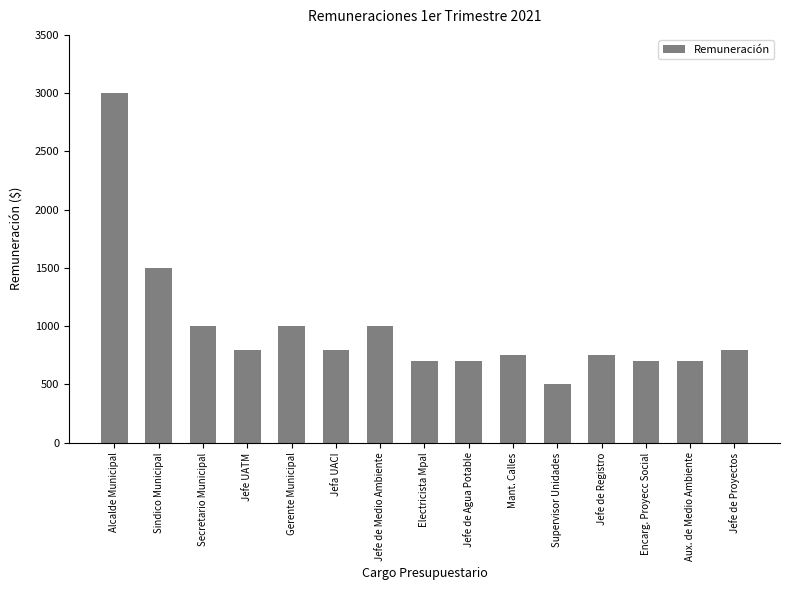

What is the sum of all values?

14700